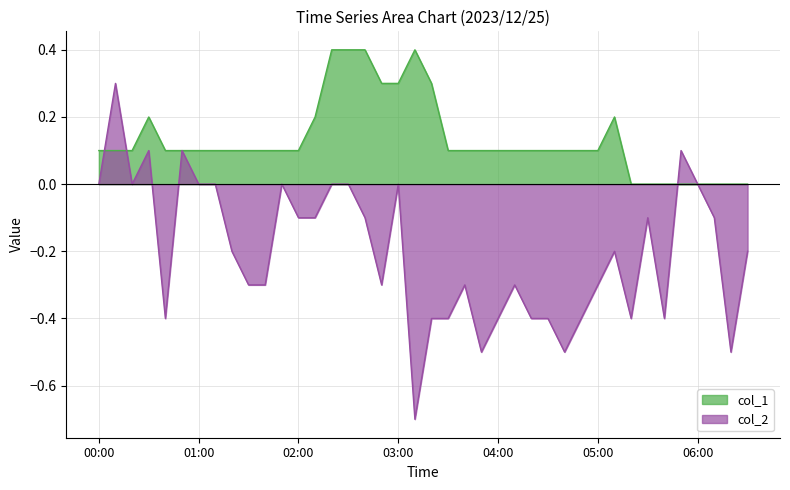

Where is the first local minimum for col_2?

00:20